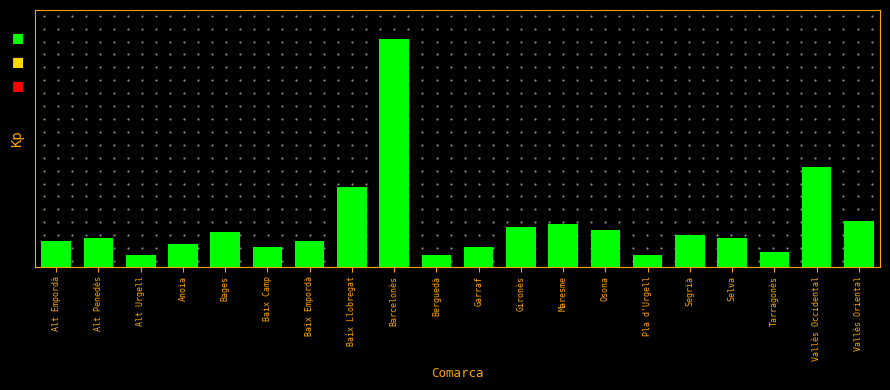

Are the bars horizontal?

No